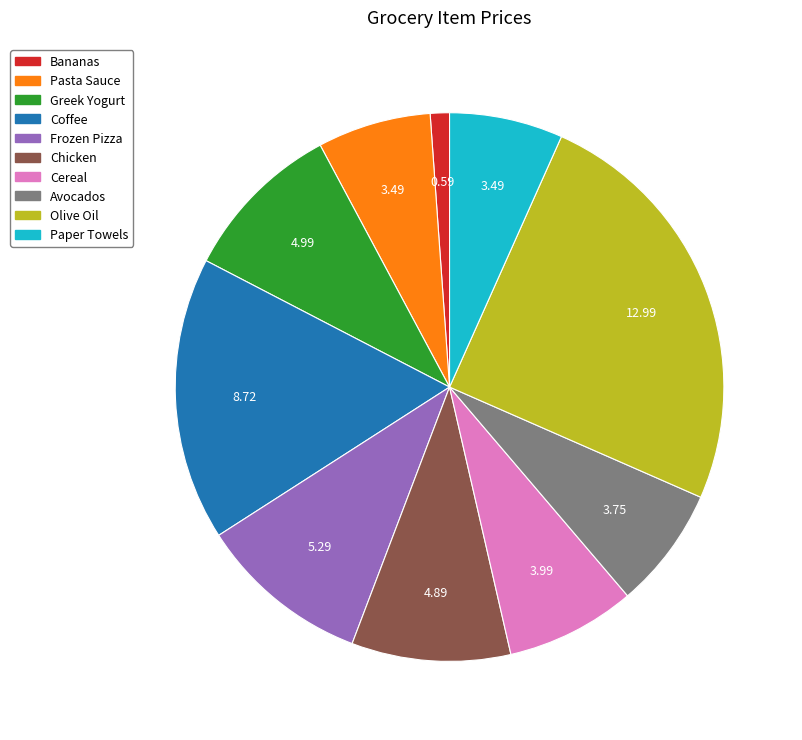

How many segments does this pie chart have?

10